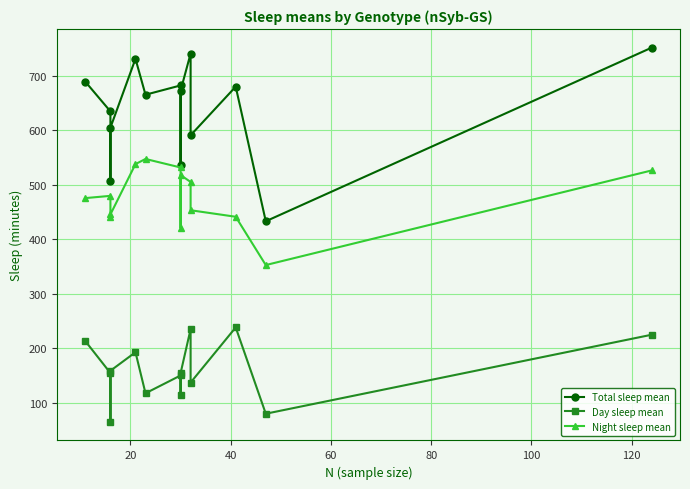

What is the difference between the second highest and second lowest values in the Total sleep mean series?

234.4